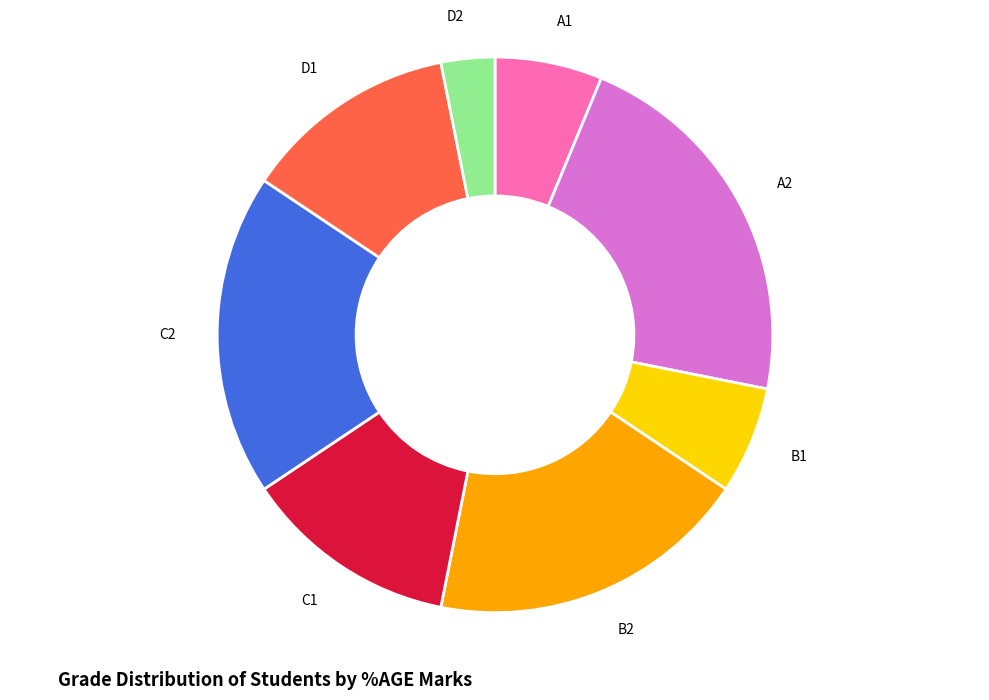

What is the ratio of the value at B2 to the value at B1?

3.0